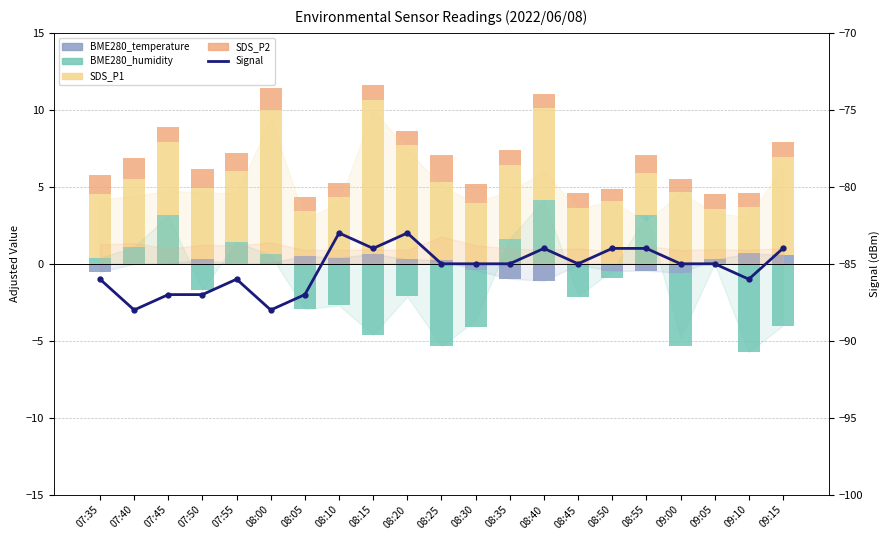

Which category has the highest value across all series?

08:15